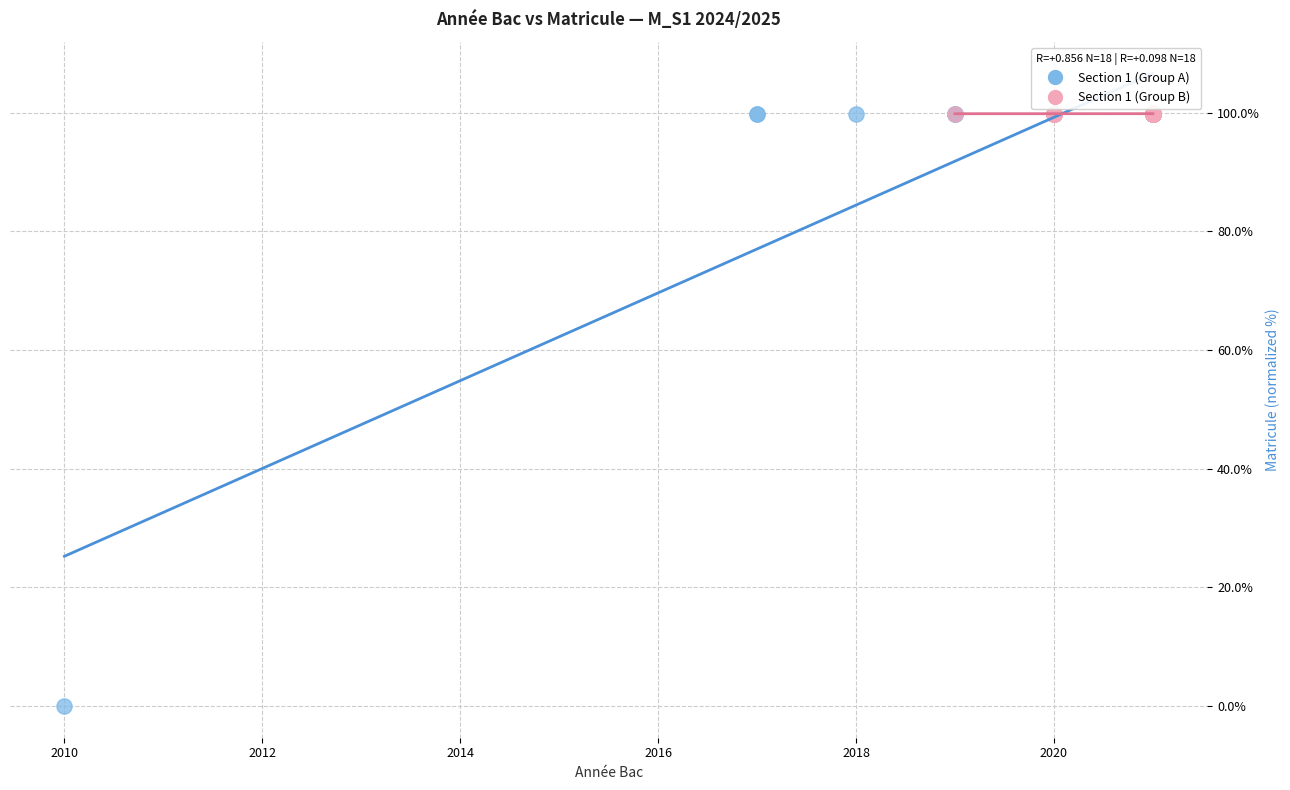

Which series has the widest spread of Y values?

Section 1 (Group A)